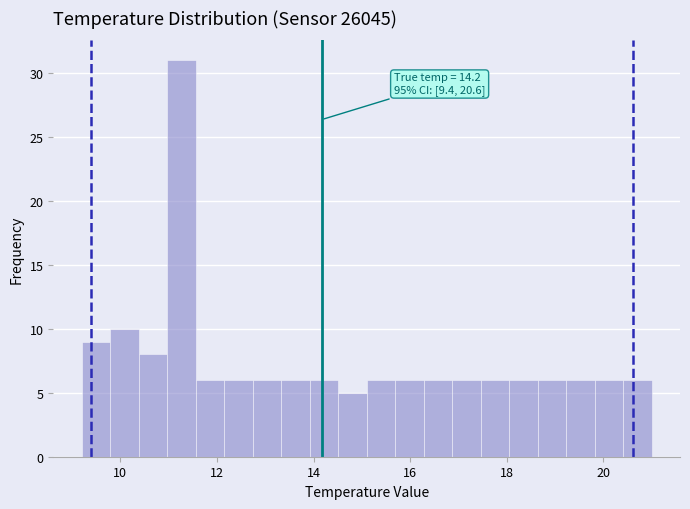

Around what value on the x-axis is the tallest bar? Give the approximate position of its centre, as read against the axis.

11.2